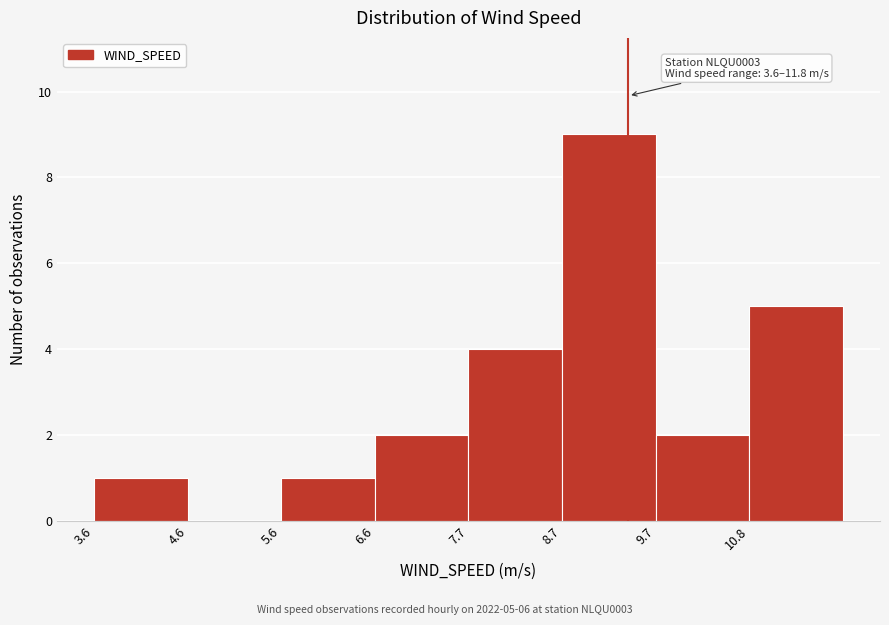

Which range on the x-axis has the tallest bar?

8.8 to 9.8